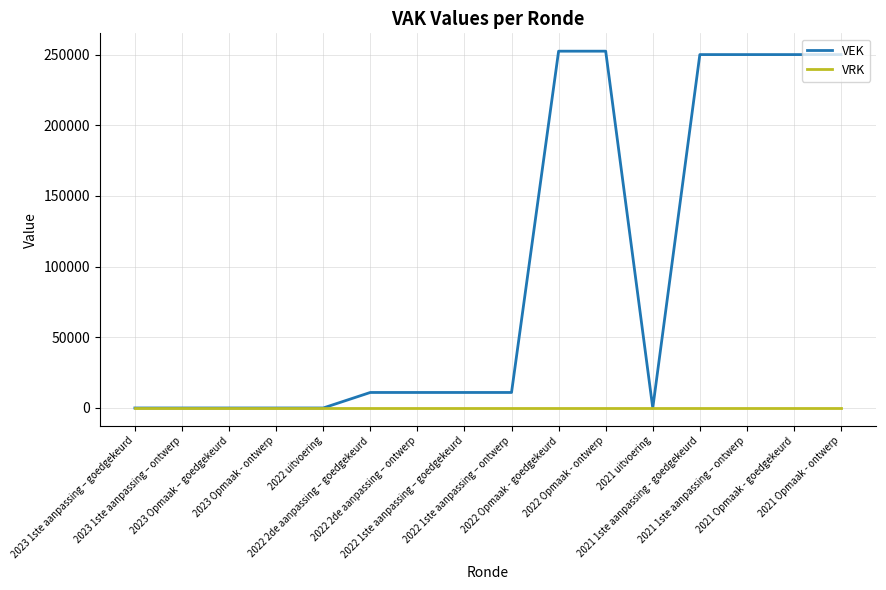

Which series has the largest total across all categories?

VEK